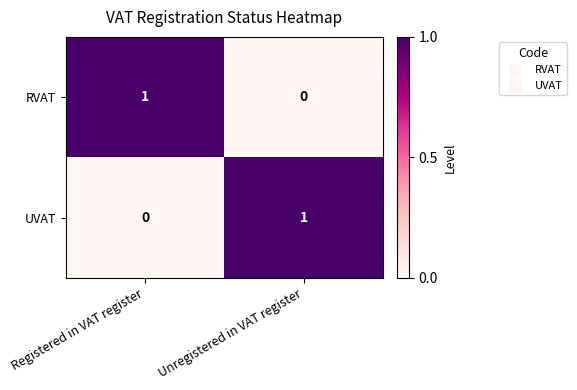

At how many categories does at least one series exceed 0?

2